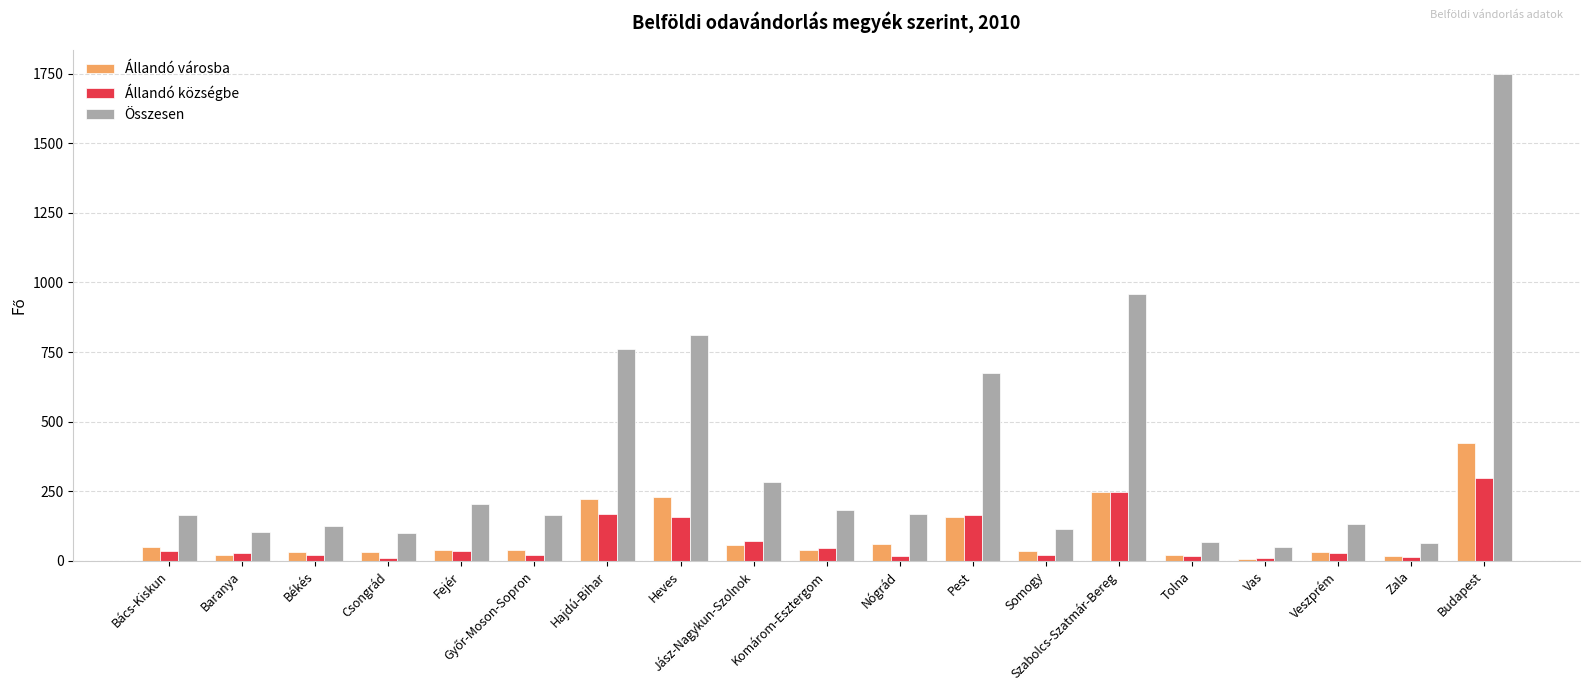

Which series has the largest range (max minus min)?

Összesen